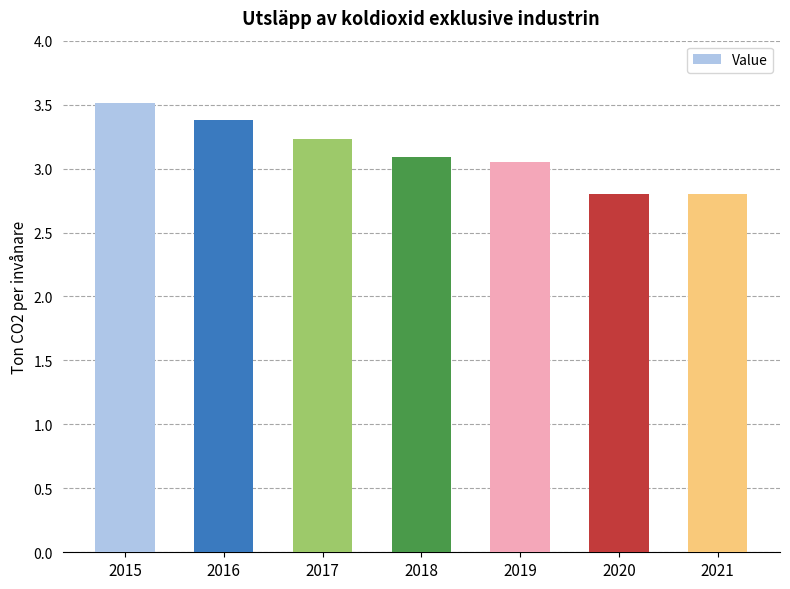

What is the average value?

3.1